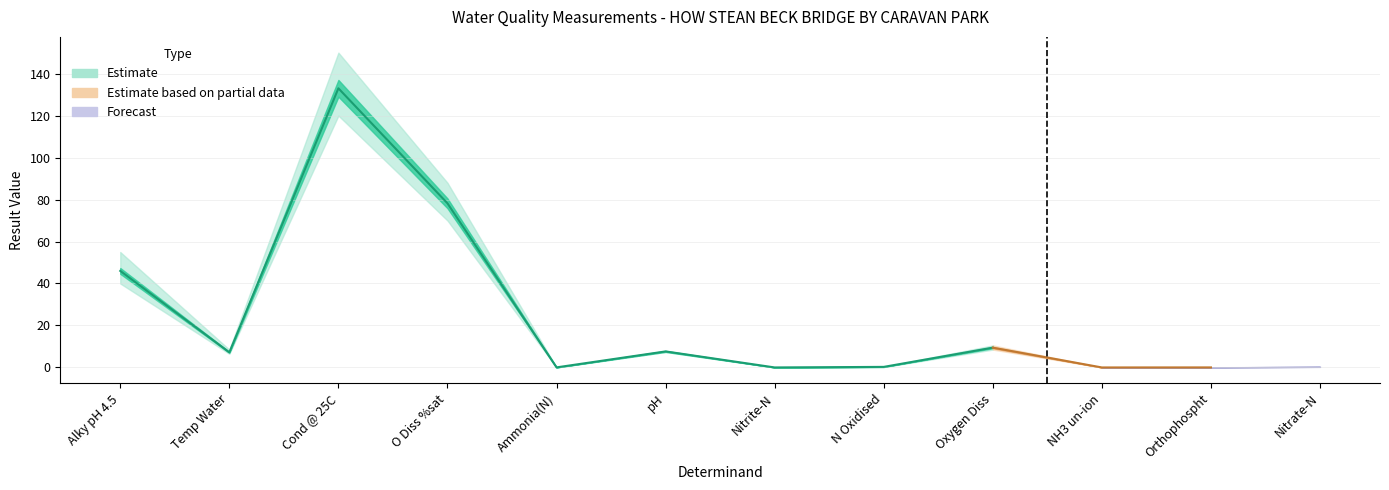

How many interior local valleys (lower than both neighbors) does the data have?

4